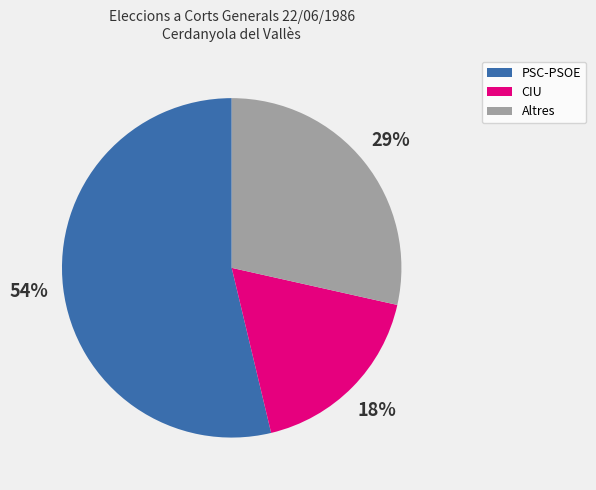

Is PSC-PSOE the majority of the pie?

Yes